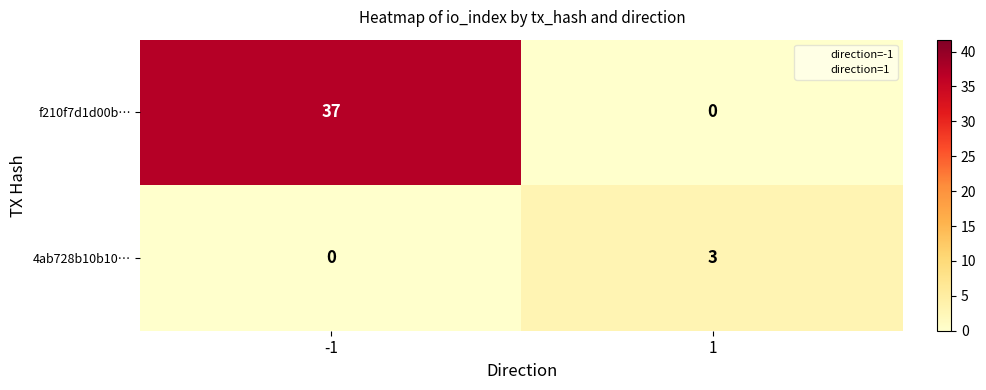

At how many categories does at least one series exceed 29?

1